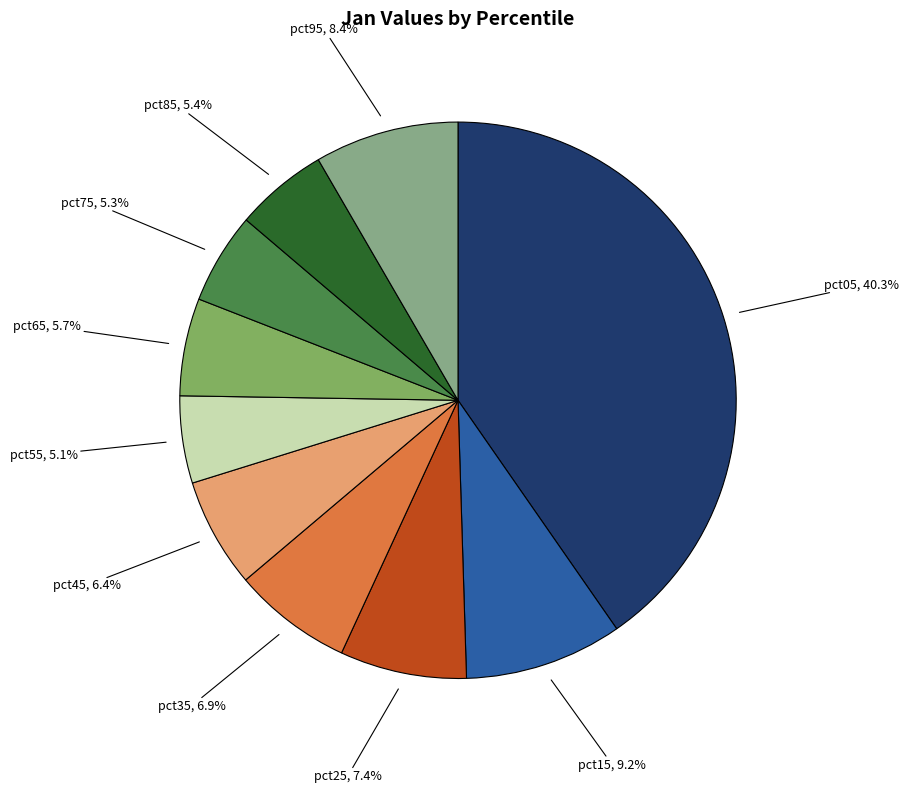

To the nearest percent, what is the difference between the largest and smallest slice percentages?

35%